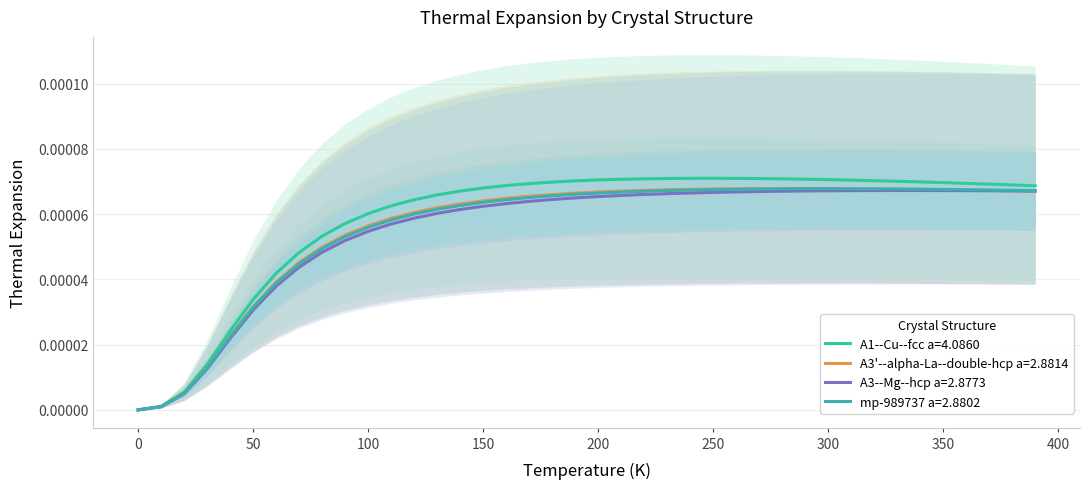

Which series has the largest range (max minus min)?

A1--Cu--fcc a=4.0860